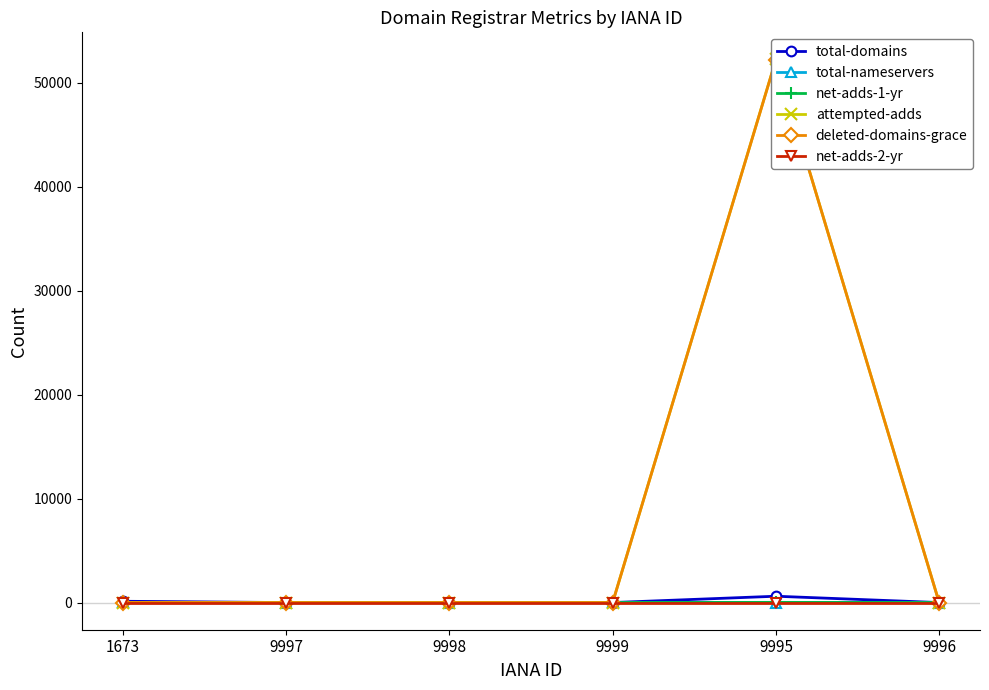

Which series has the widest spread of values?

attempted-adds